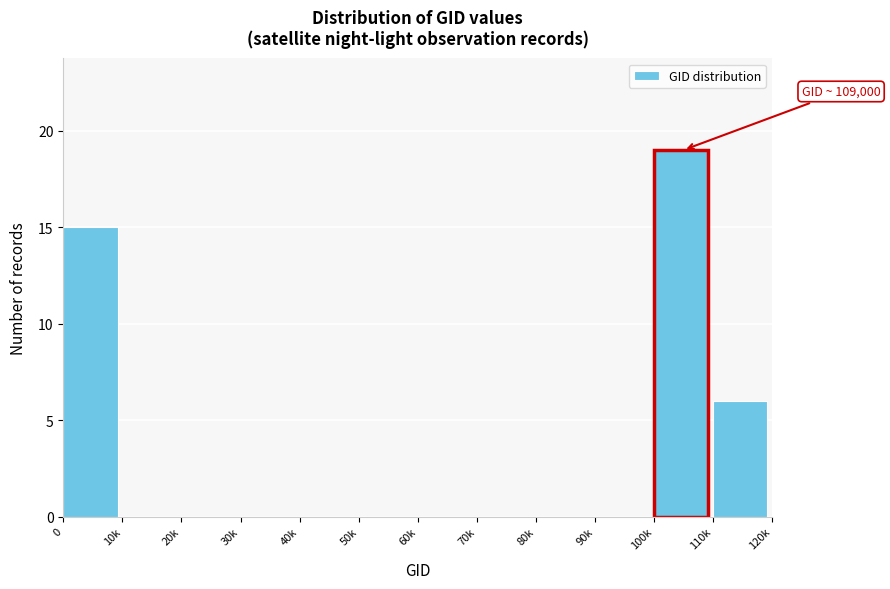

Reading left to right, transcribe all the data shown in this chart.

0=15	10k=0	20k=0	30k=0	40k=0	50k=0	60k=0	70k=0	80k=0	90k=0	100k=19	110k=6